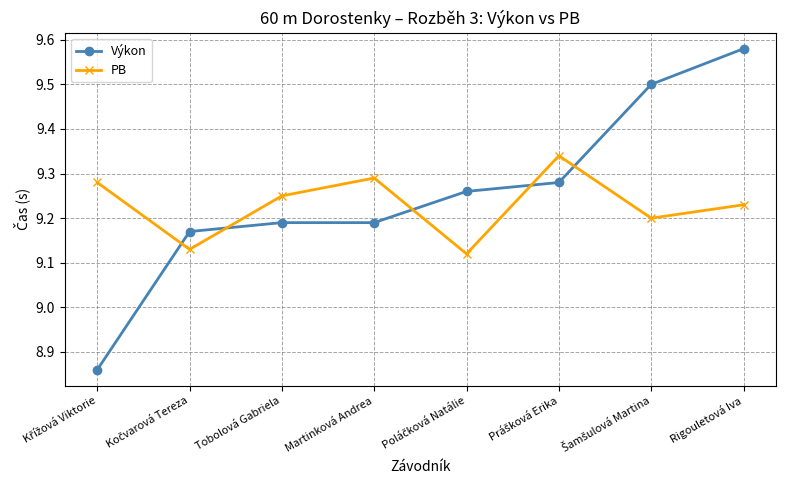

Which series has the widest spread of values?

Výkon